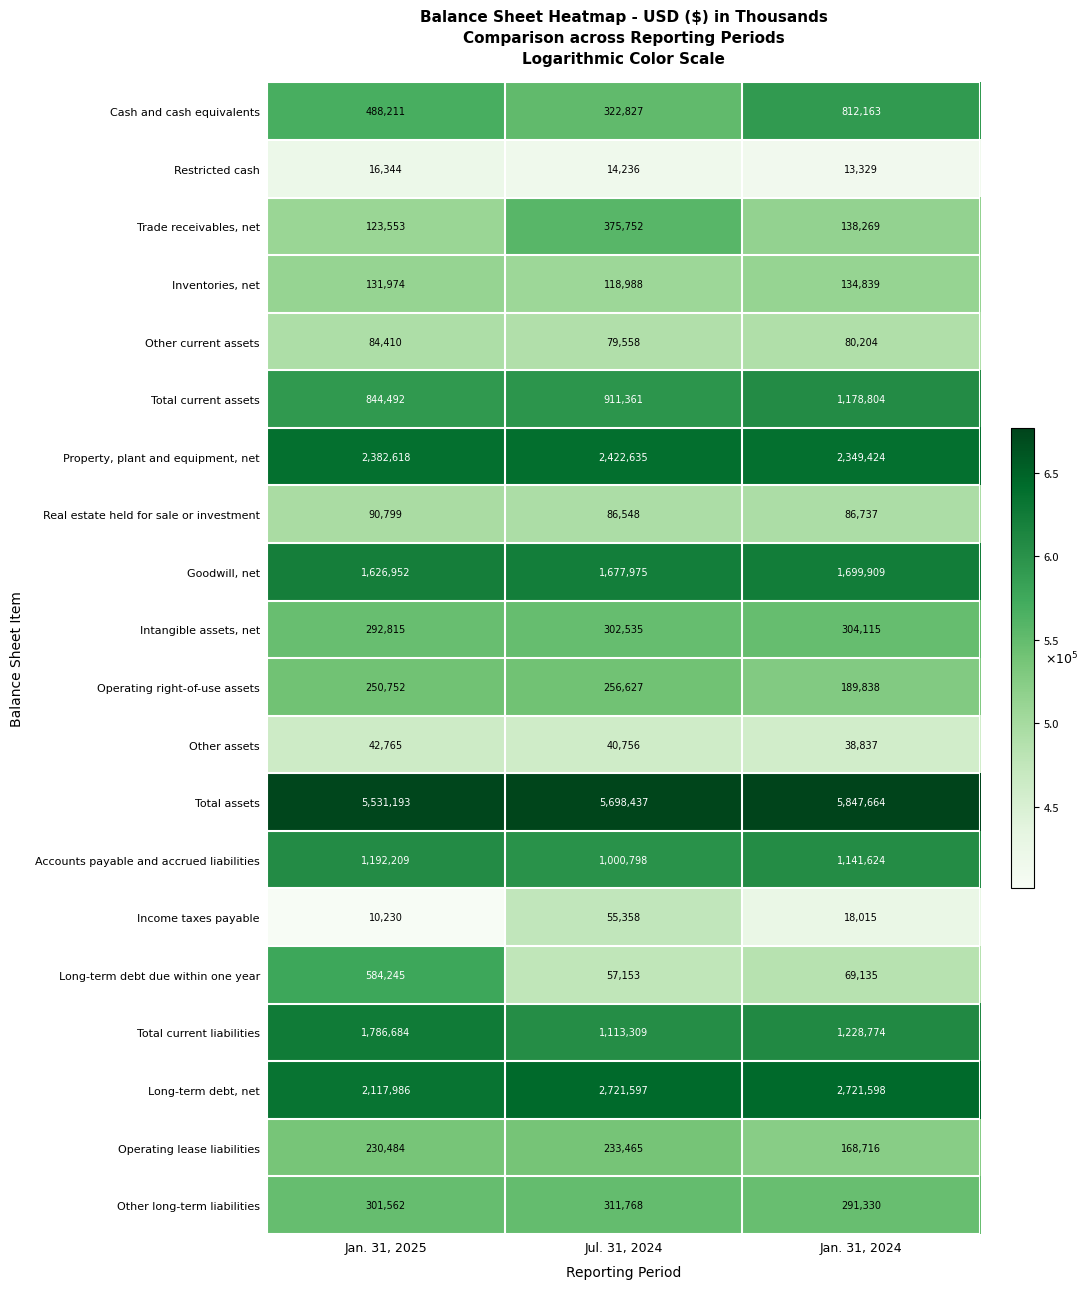

What is the difference between the maximum and minimum values in the Trade receivables, net series?

252199